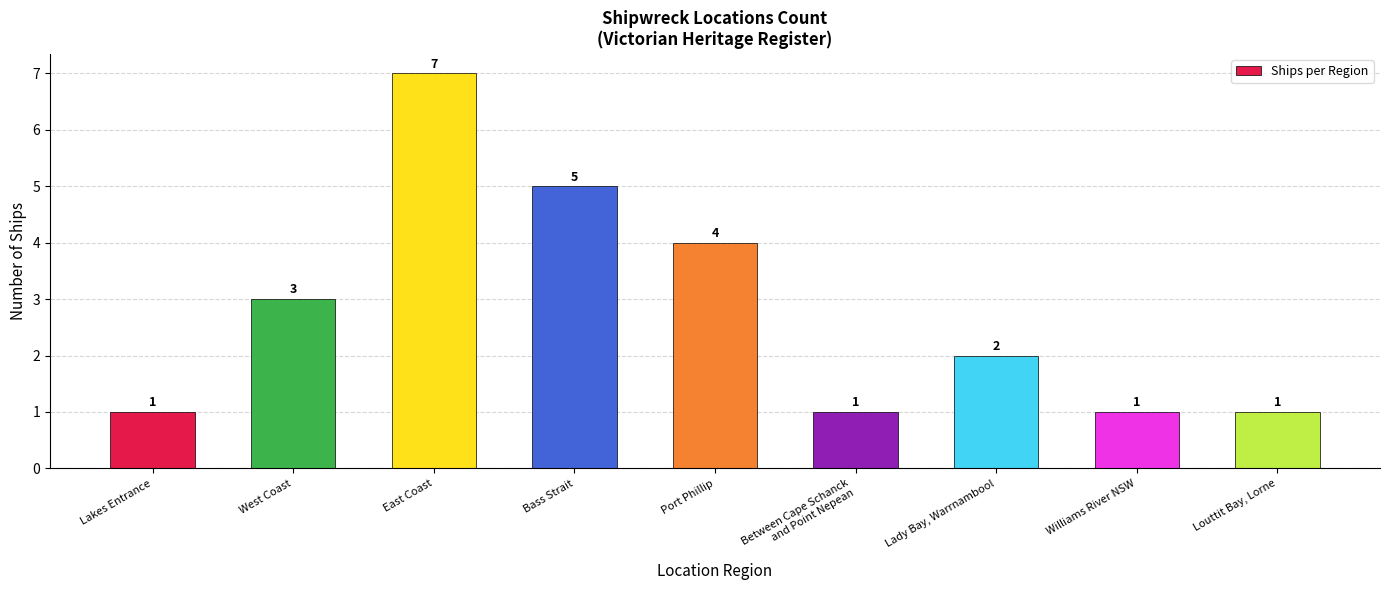

True or false: the data shows 1 at Port Phillip.

False